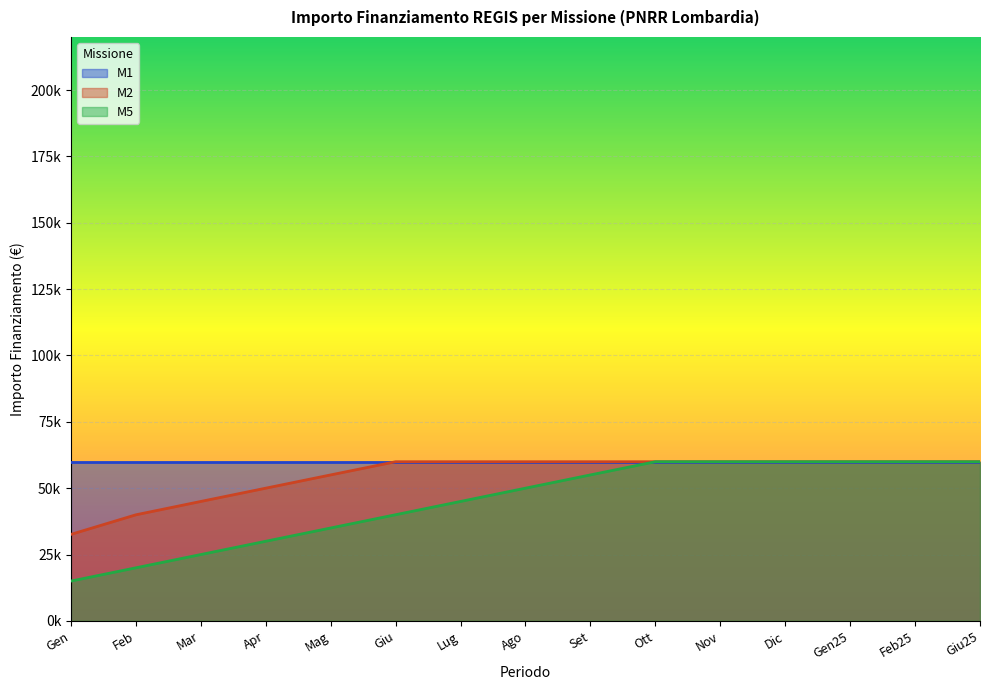

What is the maximum value shown in the chart?

59966